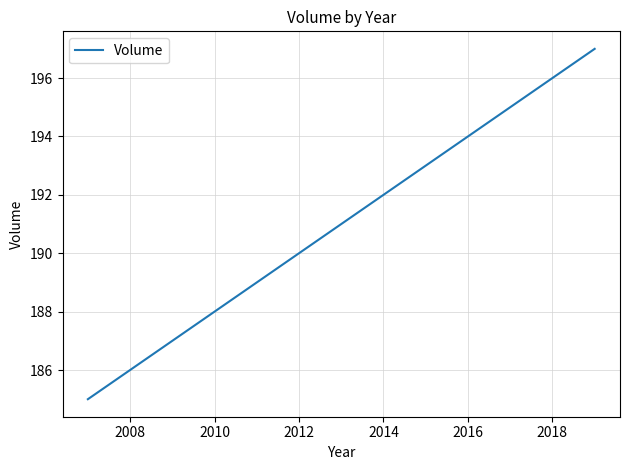

What is the difference between the second highest and second lowest values?

7